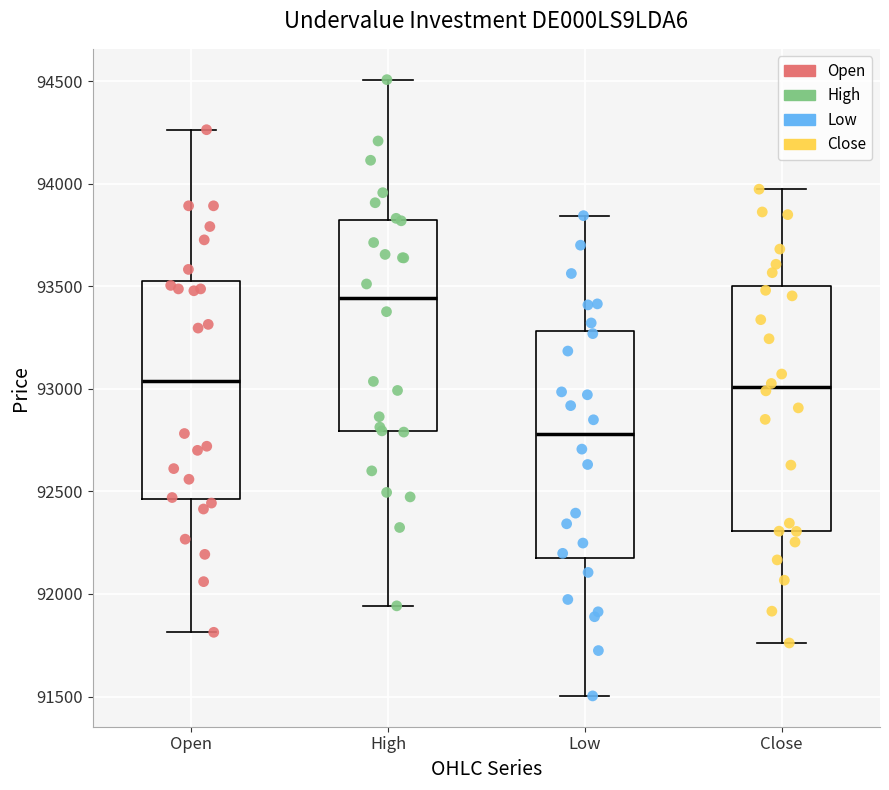

Reading left to right, transcribe this box plot: for each box, give where its median line is, the range the box spans, and where its two whiskers end, as read against the y-axis. The values are not printed on the chart, so give them approximately, as read against the axis.

Open: median 93050, box 92450 to 93500, whiskers 91800 to 94250
High: median 93450, box 92800 to 93800, whiskers 91950 to 94500
Low: median 92800, box 92150 to 93300, whiskers 91500 to 93850
Close: median 93000, box 92300 to 93500, whiskers 91750 to 93950